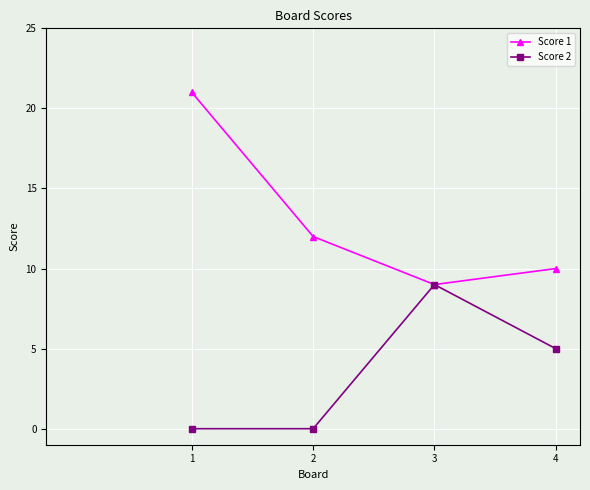

At how many categories does at least one series exceed 8?

4